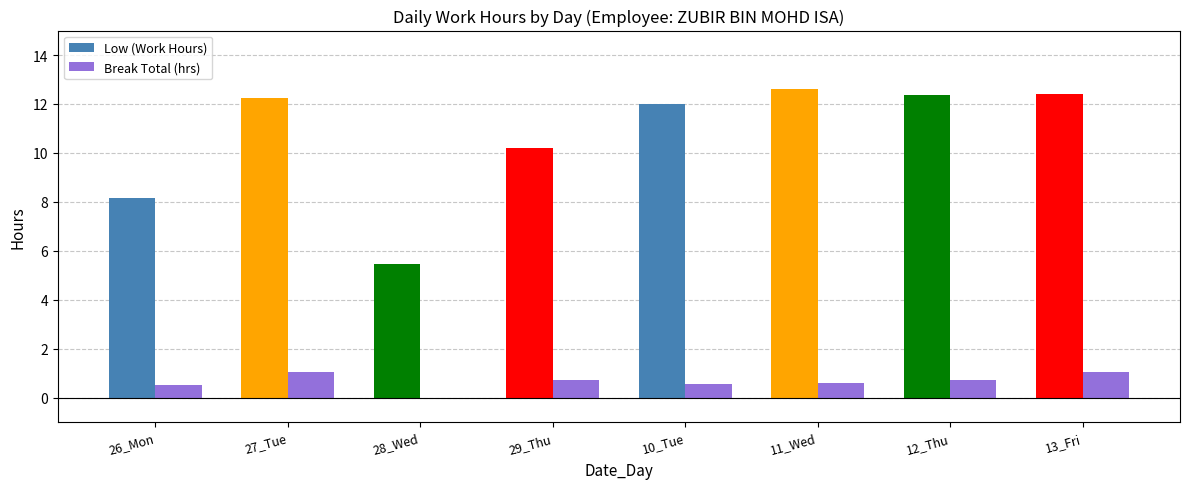

Is the value of Break Total (hrs) at 29_Thu greater than the value of Low (Work Hours) at 29_Thu?

No